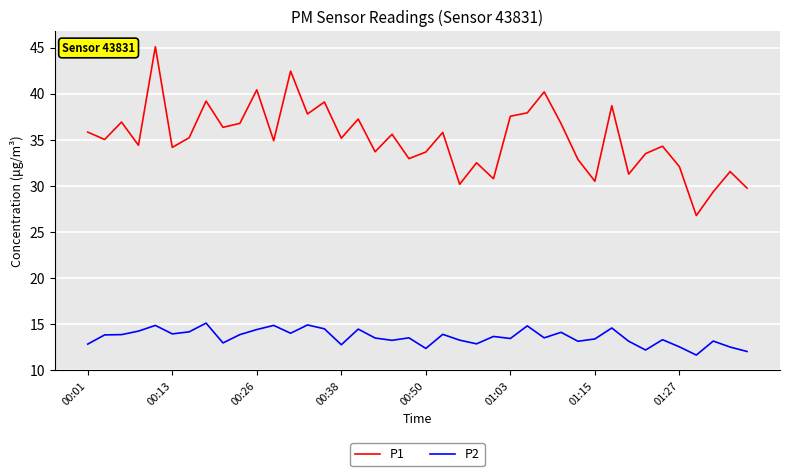

What is the difference between the maximum and minimum values in the P2 series?

3.5